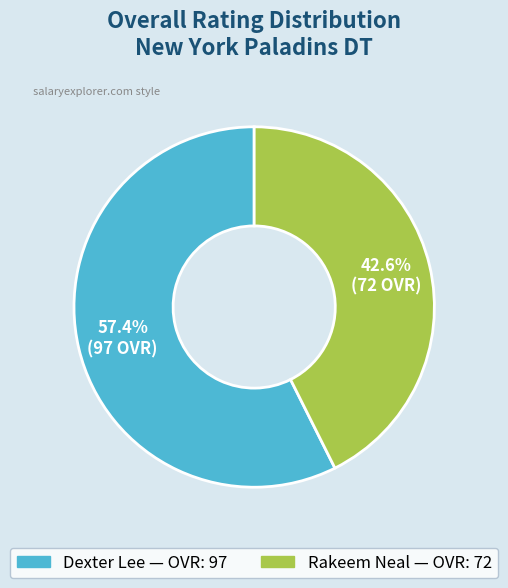

Which has a higher value, Dexter Lee or Rakeem Neal?

Dexter Lee